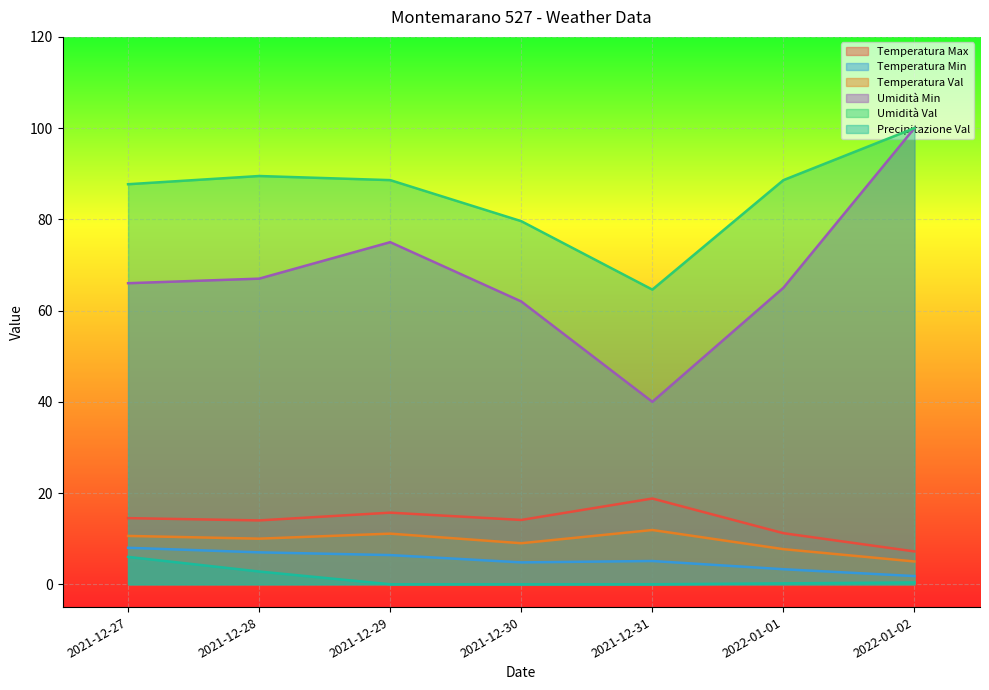

The value of Precipitazione Val at 2021-12-31 is 0.0. True or false?

True